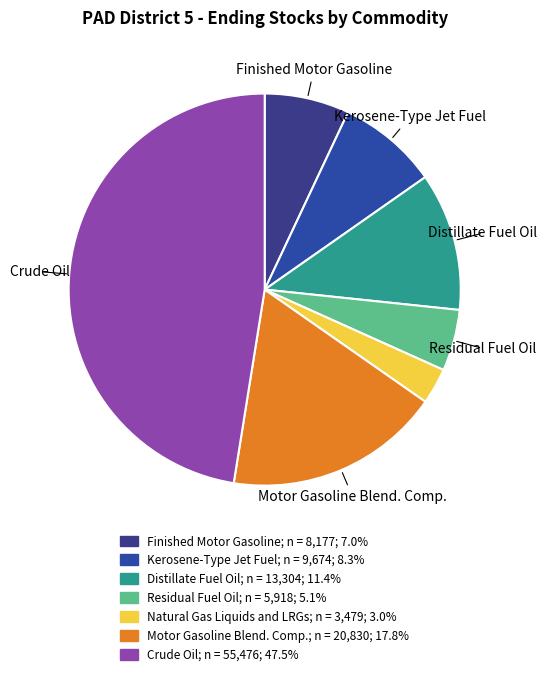

What is the largest slice in the pie chart?

Crude Oil